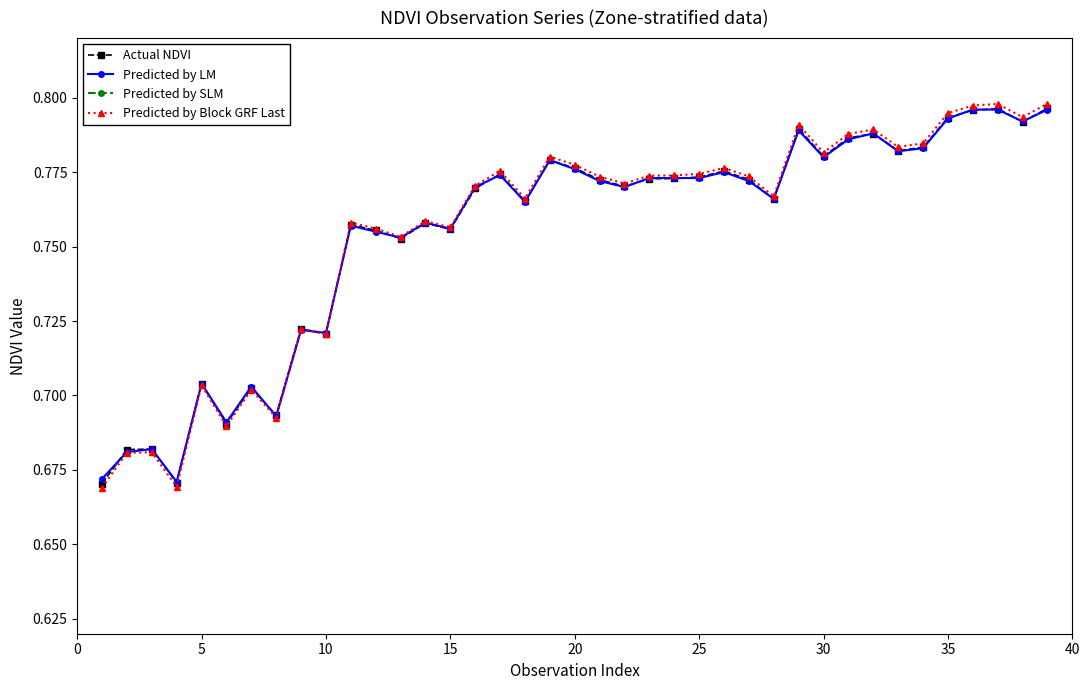

How many categories are shown in the chart?

39